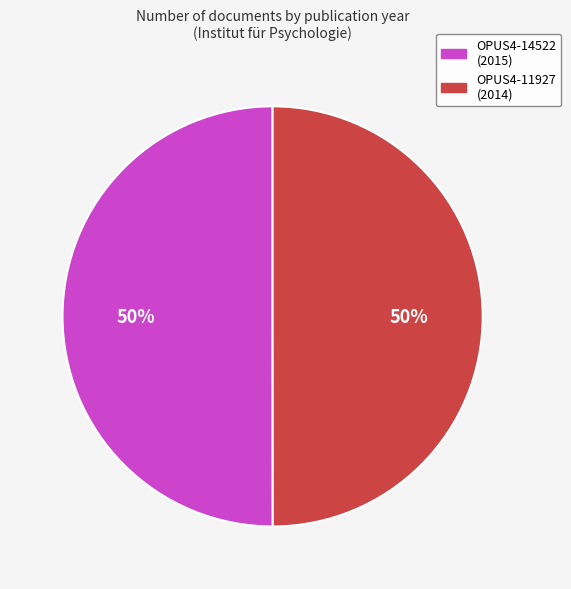

What is the ratio of the value at OPUS4-14522 to the value at OPUS4-11927?

1.0